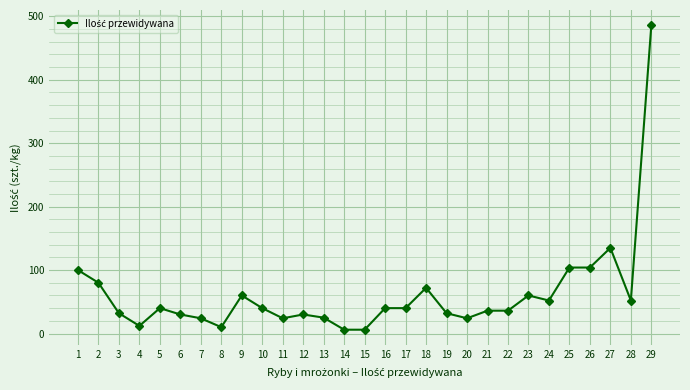

True or false: there are more than 0 points higher than both neighbors.

True